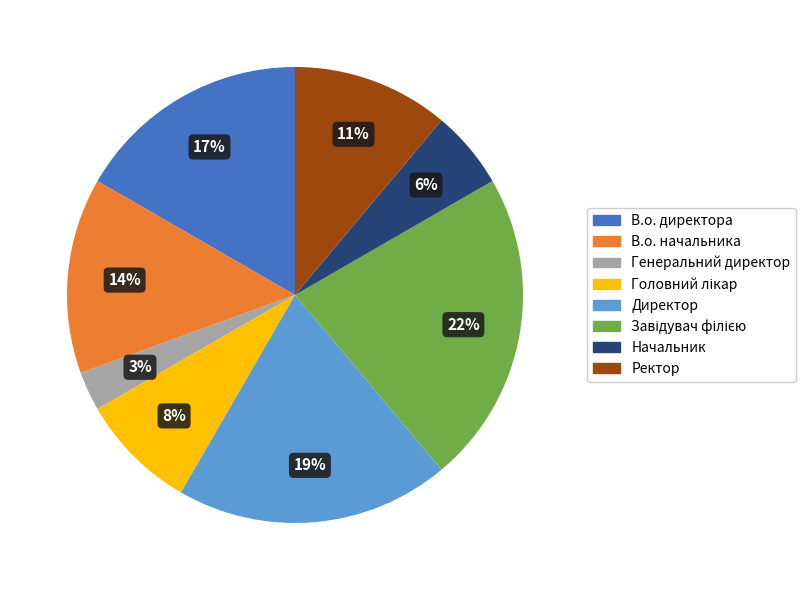

To the nearest percent, what is the average slice percentage?

12%